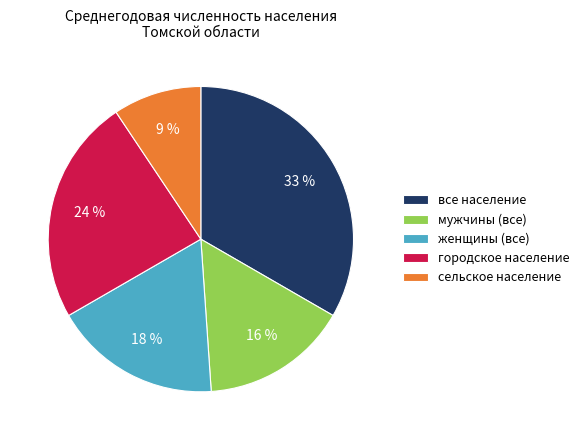

Is it true that городское население is 24% of the pie?

True